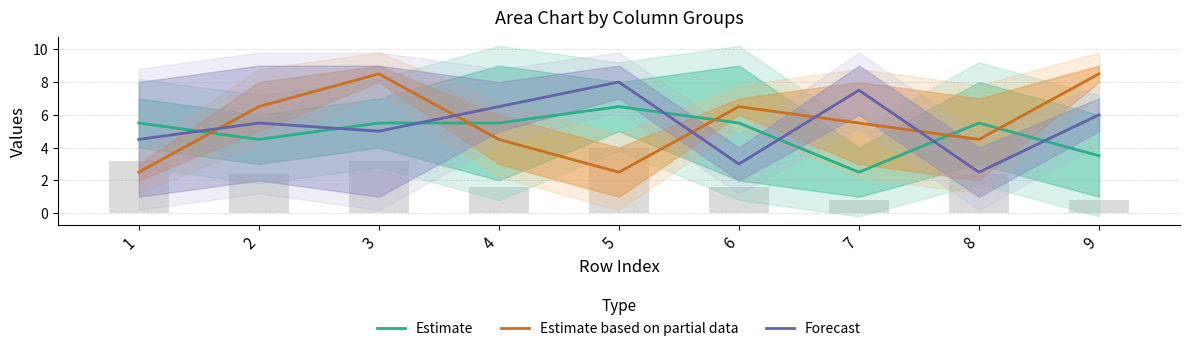

What is the value of the Estimate based on partial data bar at the 6th from the left?

6.5